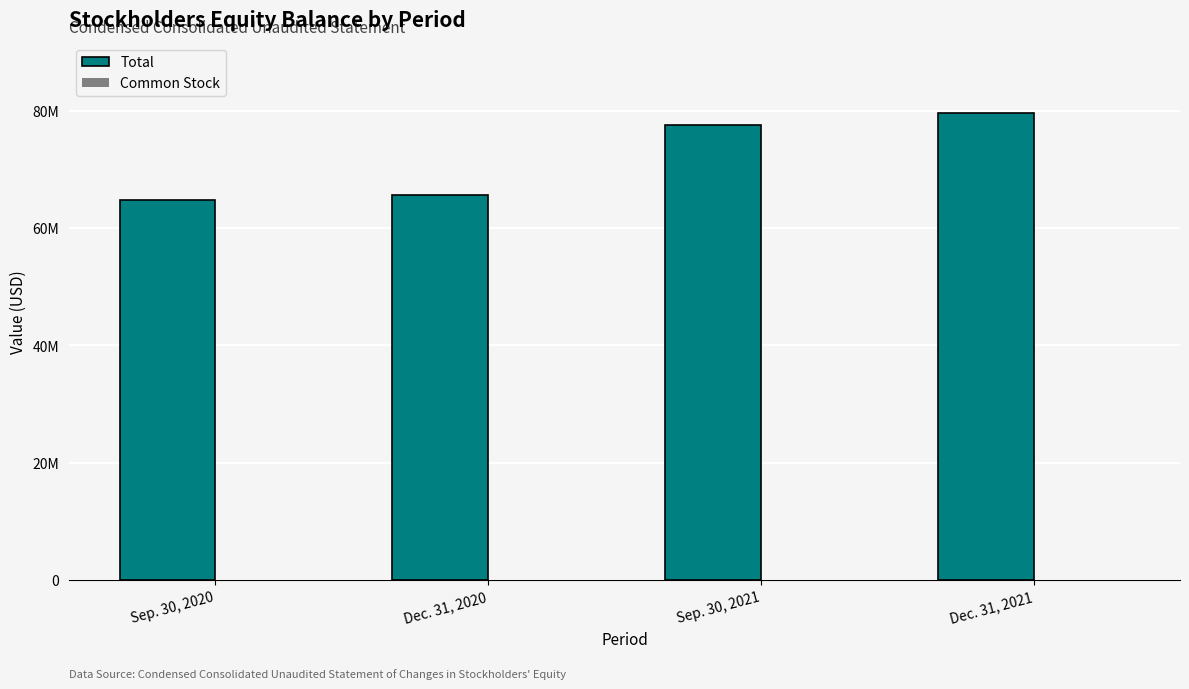

List the series in order of their peak value, highest first.

Total, Common Stock